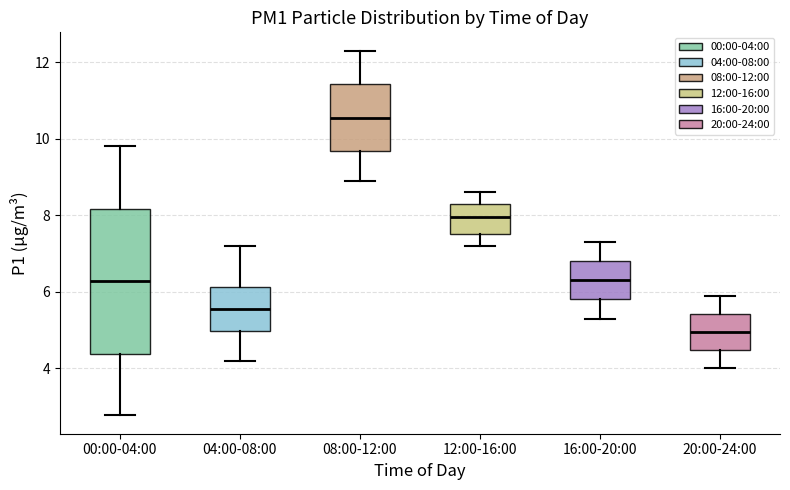

Reading left to right, read every box against the y-axis: the position of its median line, the range the box covers, and the ends of its whiskers. The values are not printed on the chart, so give them approximately, as read against the axis.

00:00-04:00: median 6.2, box 4.4 to 8.2, whiskers 2.8 to 9.8
04:00-08:00: median 5.6, box 5.0 to 6.2, whiskers 4.2 to 7.2
08:00-12:00: median 10.6, box 9.6 to 11.4, whiskers 9.0 to 12.4
12:00-16:00: median 8.0, box 7.6 to 8.4, whiskers 7.2 to 8.6
16:00-20:00: median 6.4, box 5.8 to 6.8, whiskers 5.4 to 7.4
20:00-24:00: median 5.0, box 4.4 to 5.4, whiskers 4.0 to 6.0